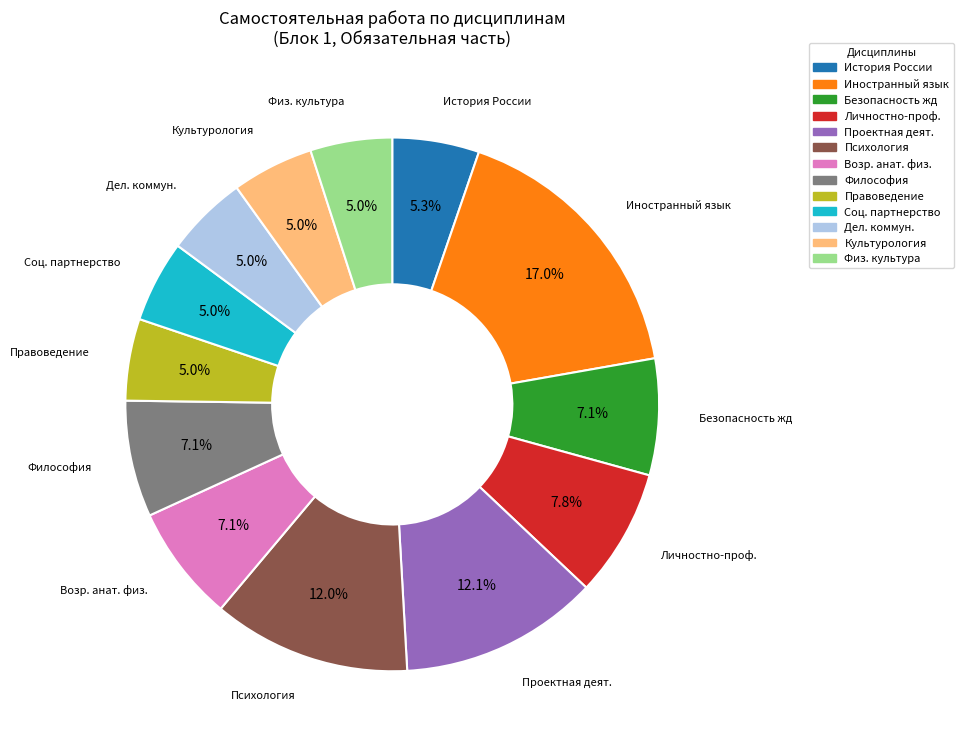

Is there a majority slice in this chart?

No